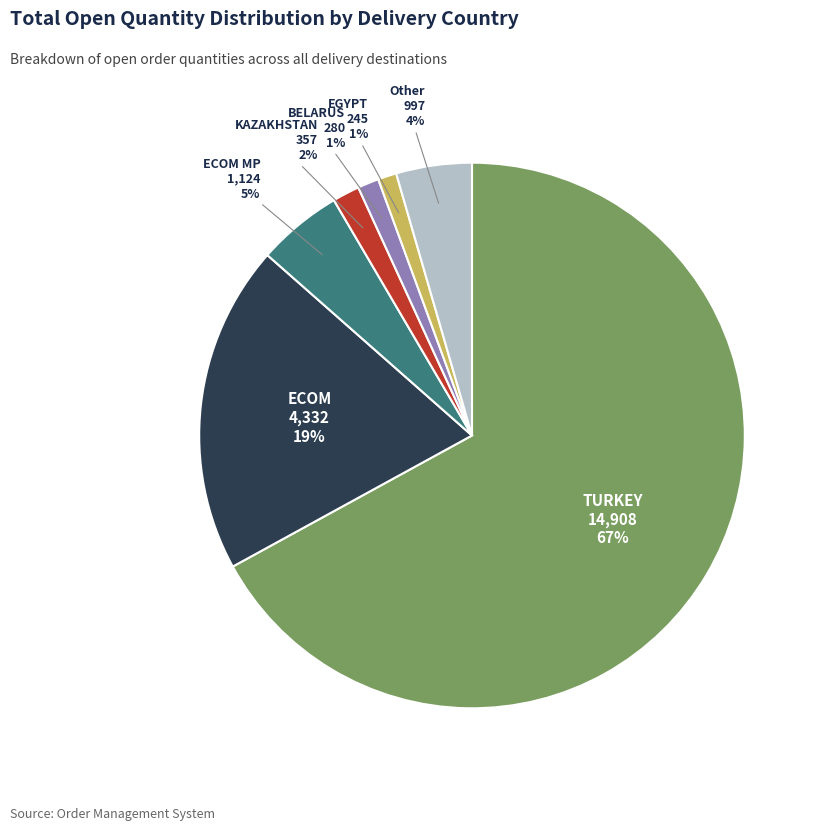

To the nearest percent, what is the average slice percentage?

14%